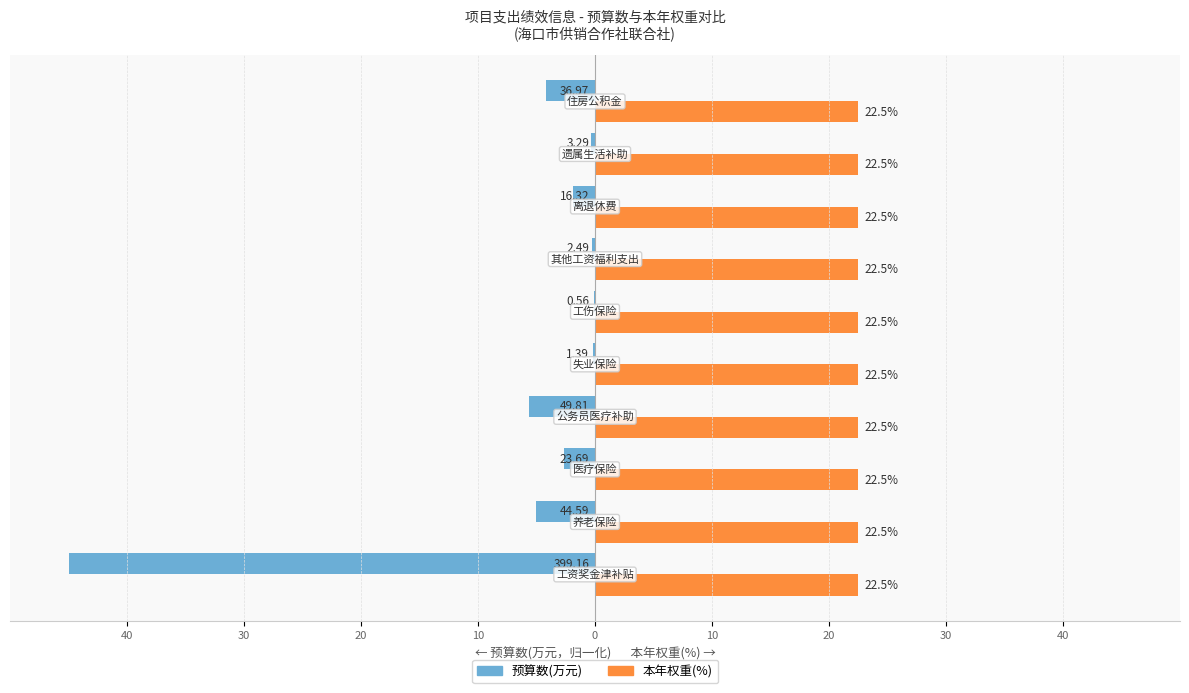

What are all the series names shown in the legend?

预算数(万元), 本年权重(%)